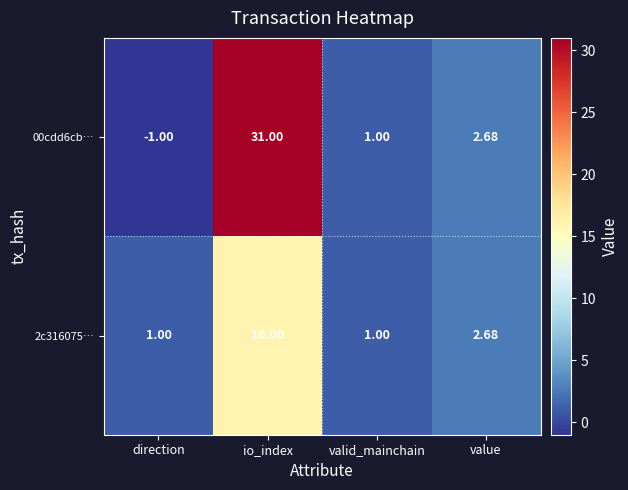

At which category is the sum across all series the highest?

io_index